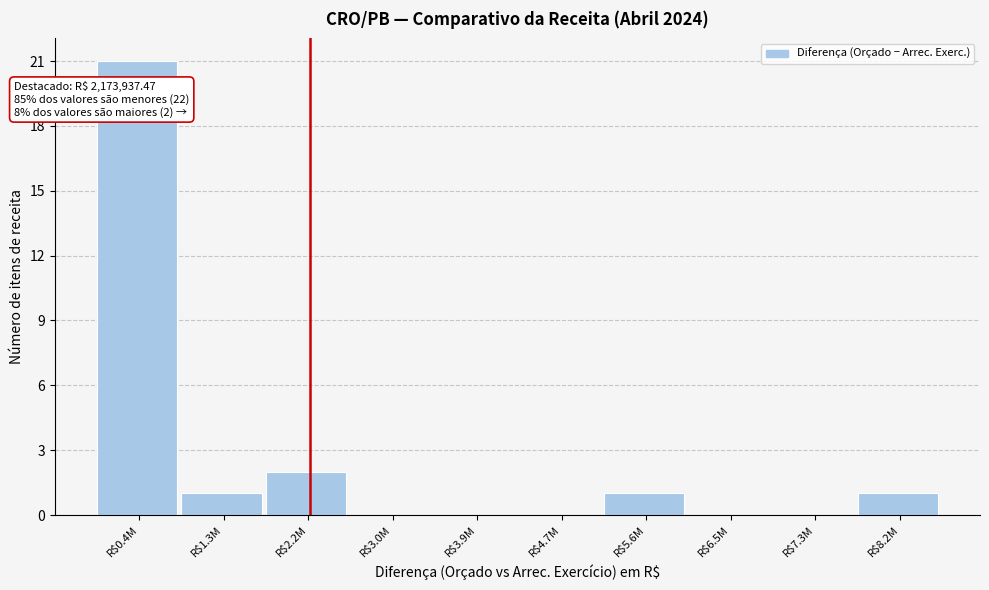

Is it true that the value at R$0.4M is 21?

True